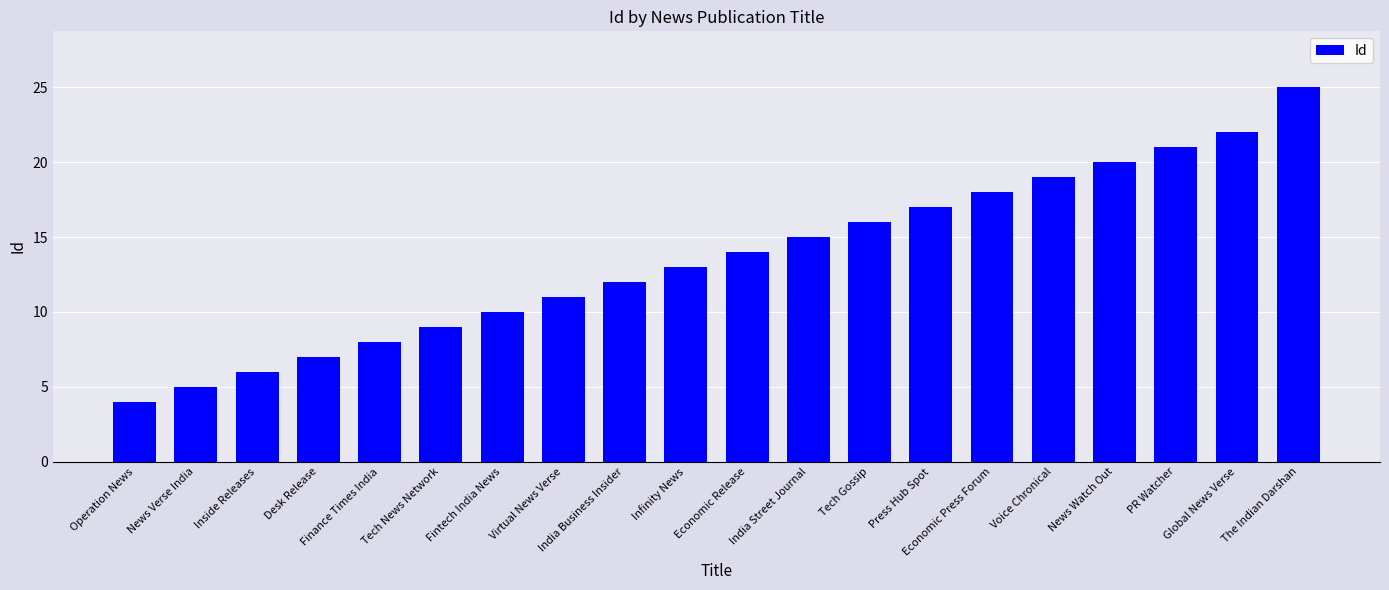

What is the difference between the maximum and minimum values?

21